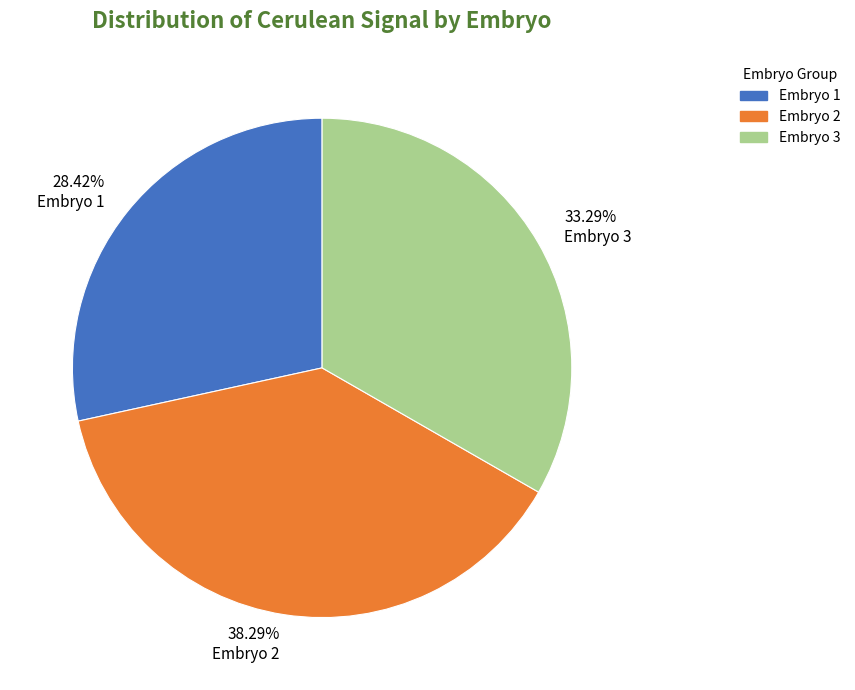

To the nearest percent, what is the average slice percentage?

33%